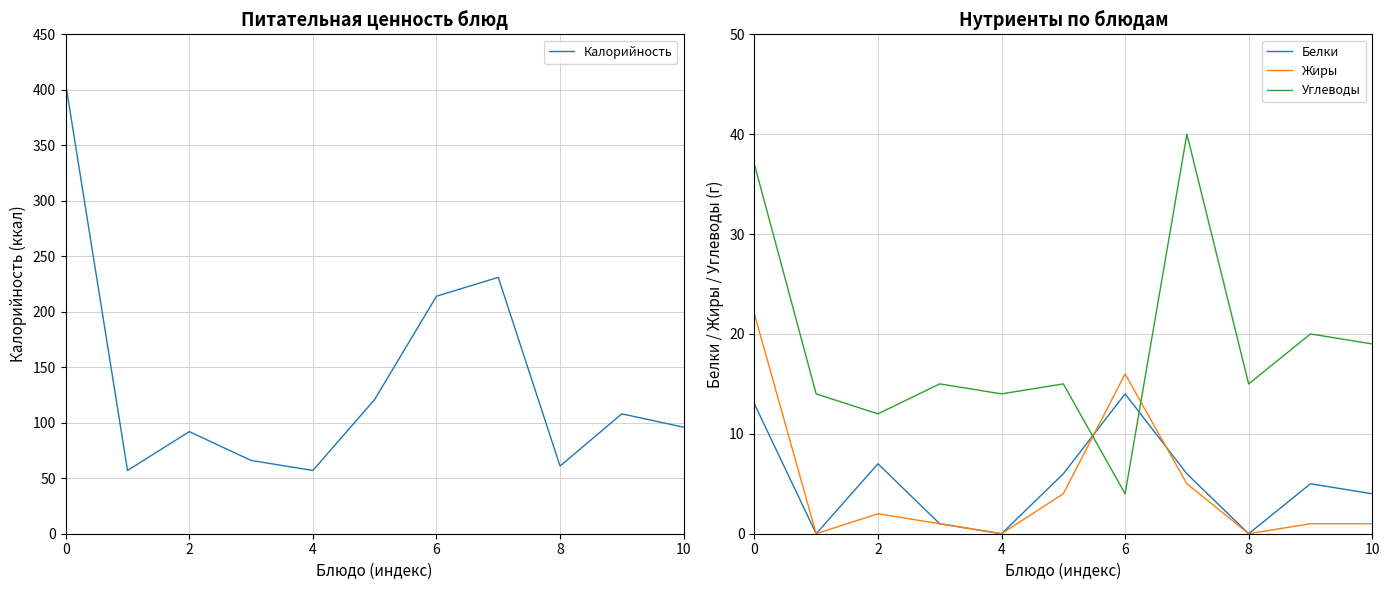

Reading left to right, list all the values displayed in this chart.

Калорийность: 405	57	92	66	57	121	214	231	61	108	96
Белки: 13	0	7	1	0	6	14	6	0	5	4
Жиры: 22	0	2	1	0	4	16	5	0	1	1
Углеводы: 37	14	12	15	14	15	4	40	15	20	19